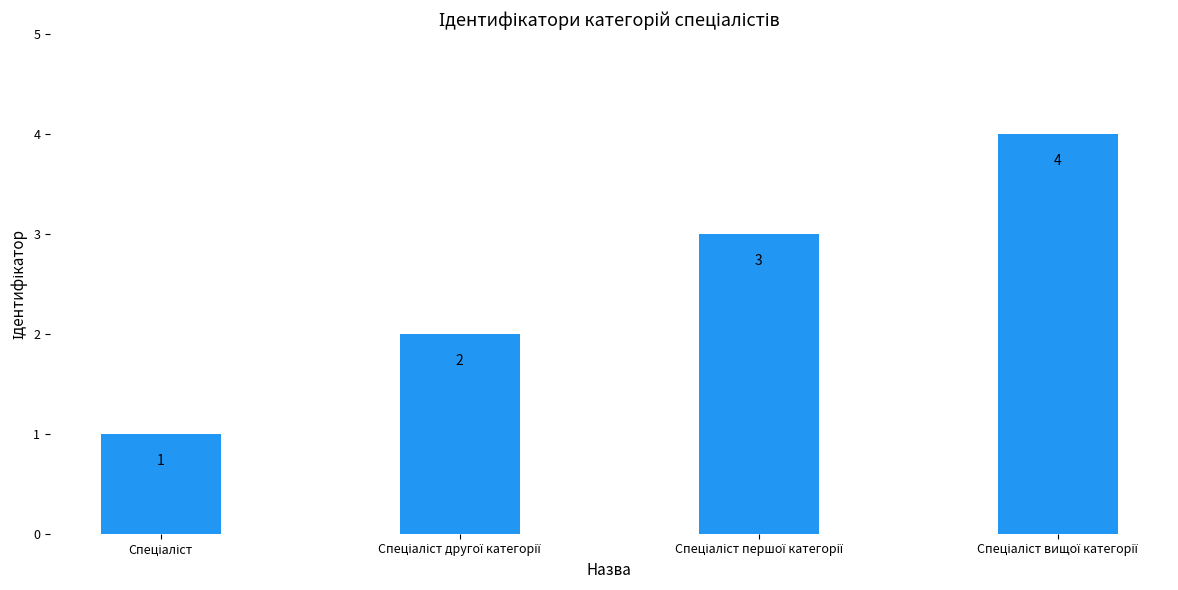

Count the values in the range 2 to 4.

3